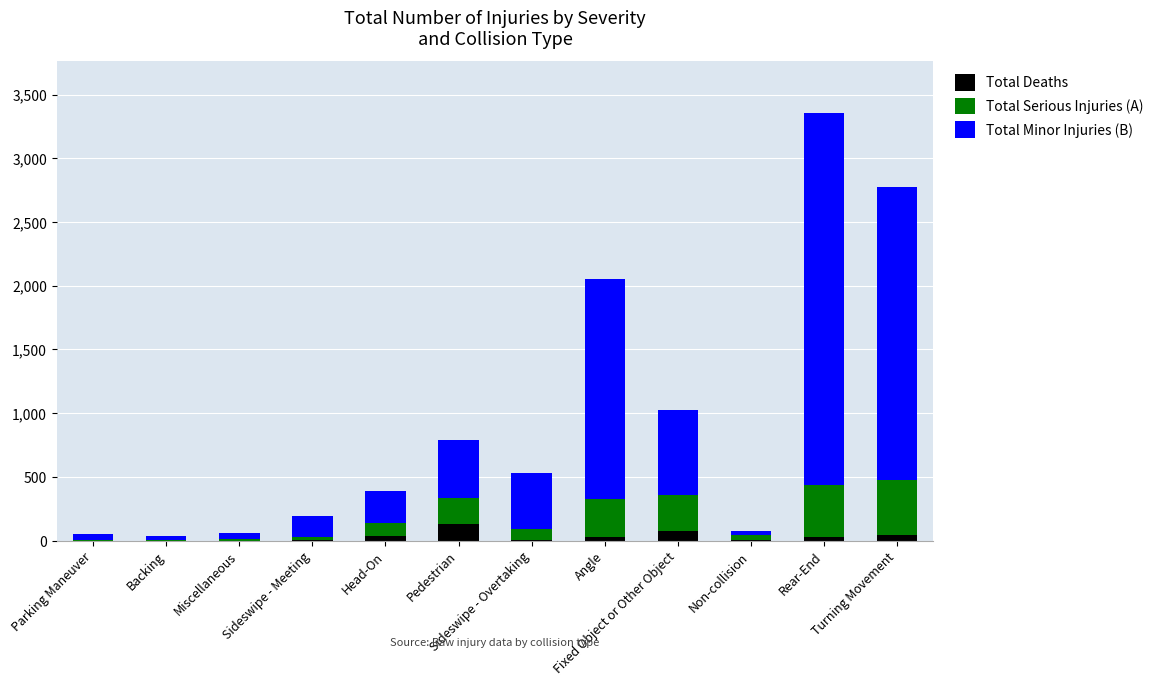

What is the sum of all Total Deaths values?

367